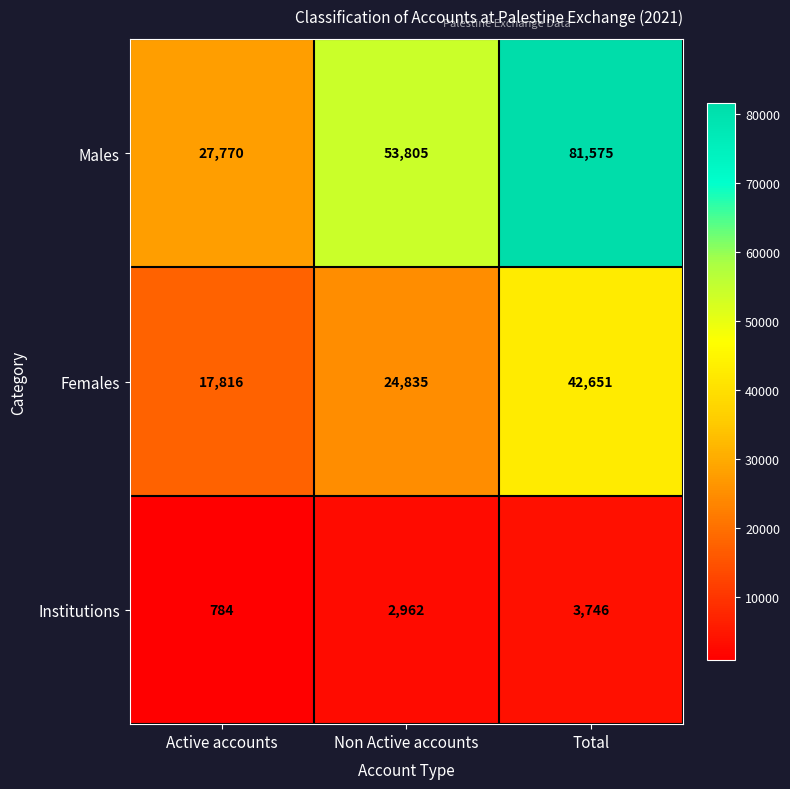

How many Institutions values are between 784 and 3746?

3